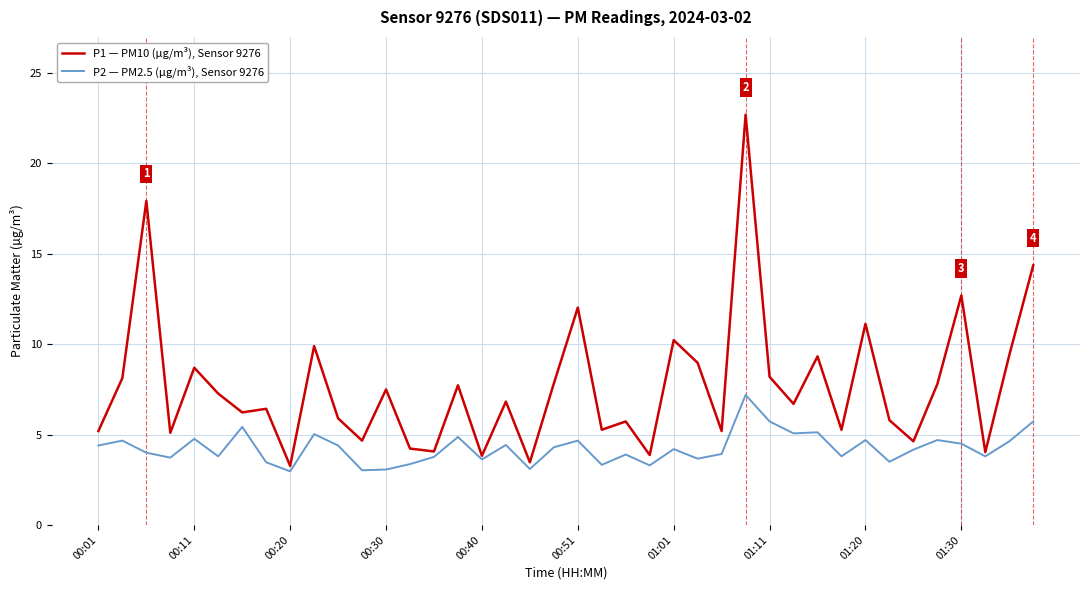

Which series has the largest total across all categories?

P1 — PM10 (µg/m³), Sensor 9276